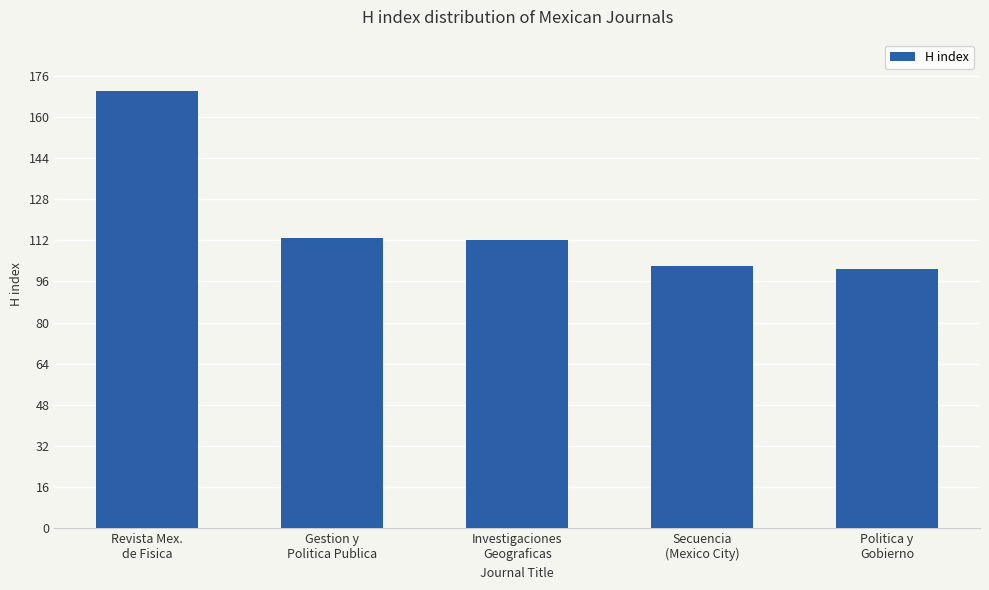

What is the smallest value displayed?

101